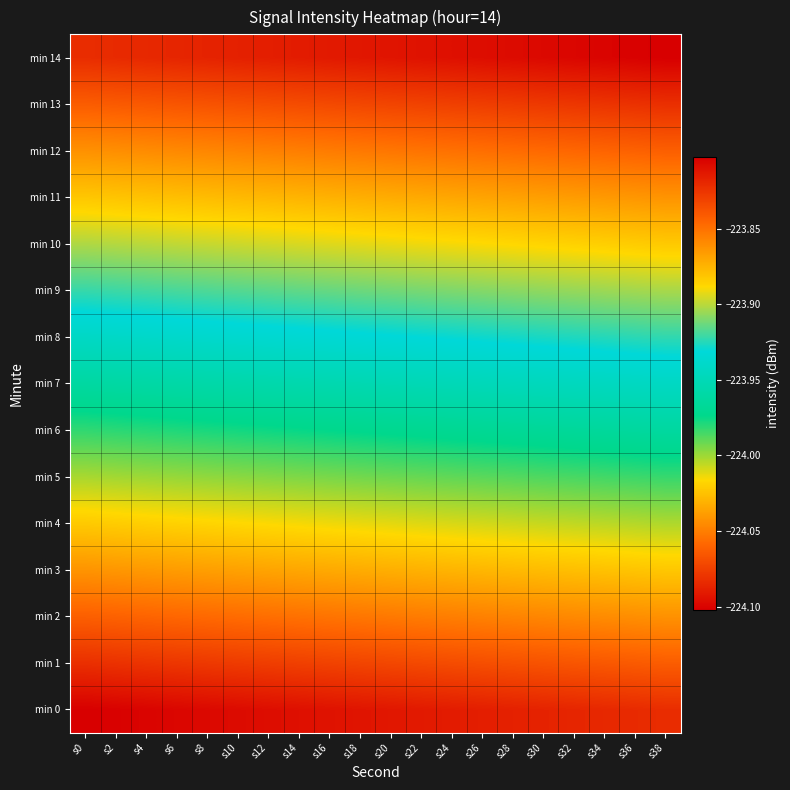

Which series changed the most between s0 and s4?

min 0